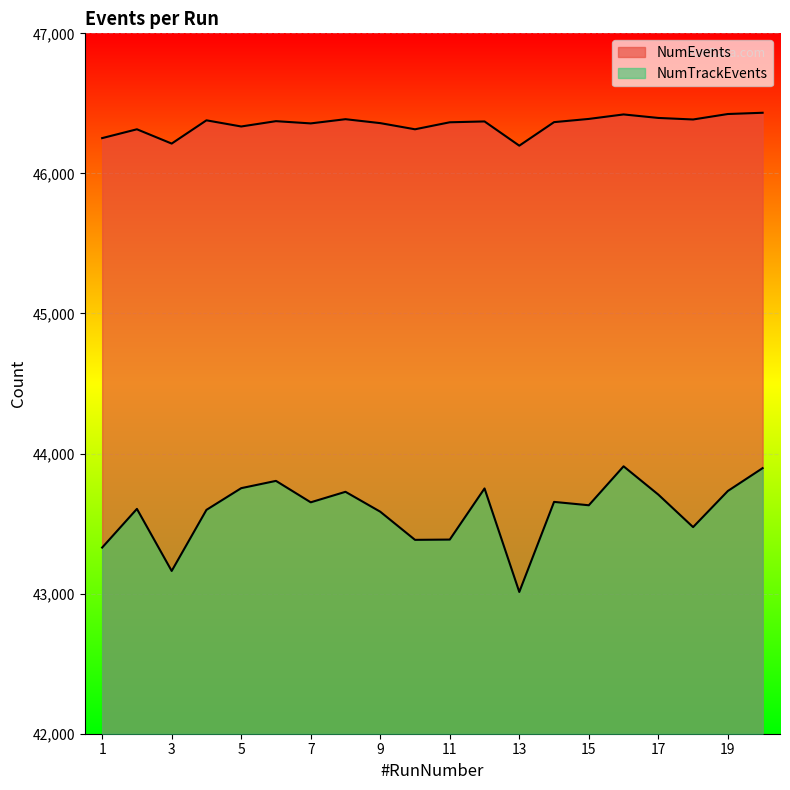

How many lines are shown in the chart?

2